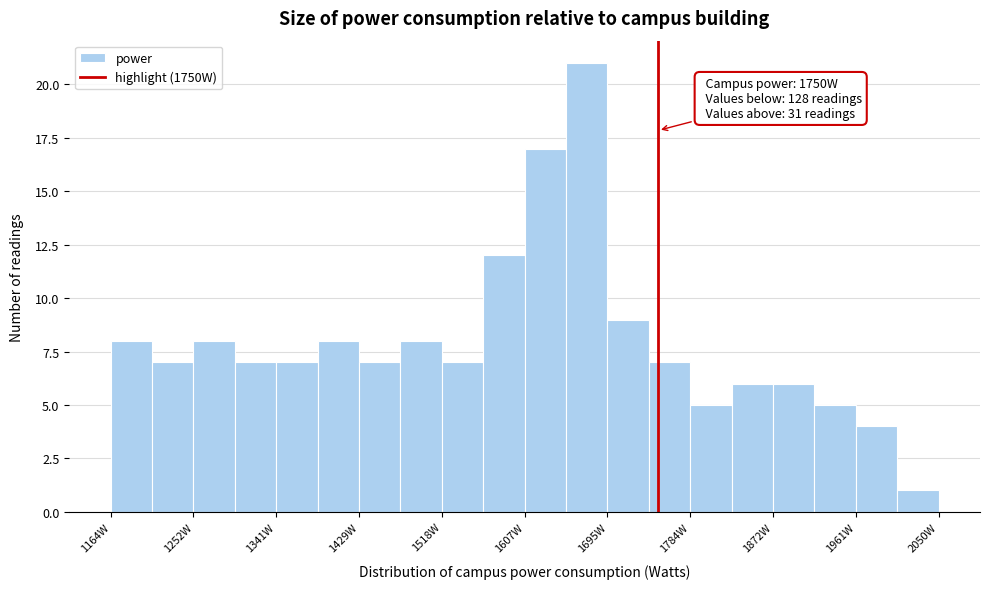

Which range on the x-axis has the tallest bar?

1650 to 1700